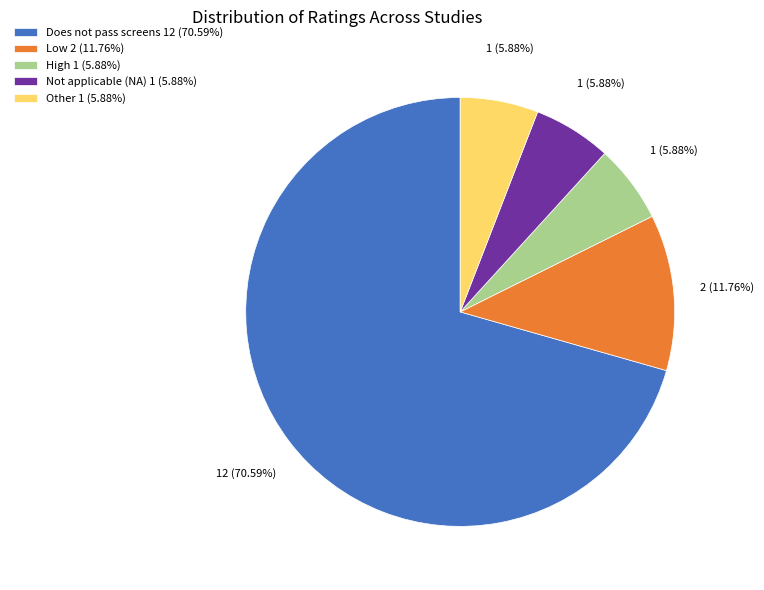

What is the majority slice?

Does not pass screens 12 (70.59%)